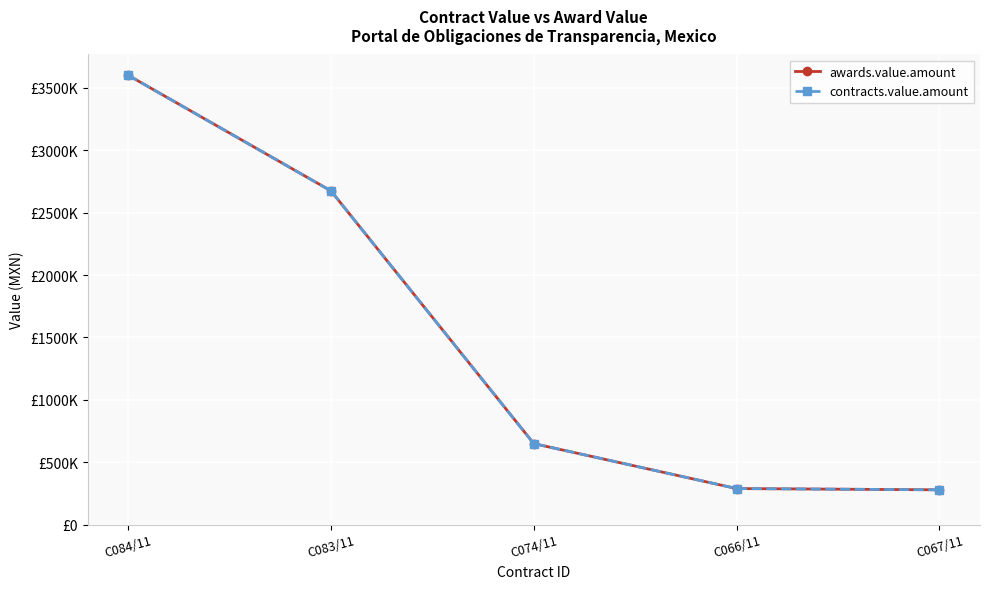

Does the chart have visible grid lines?

Yes